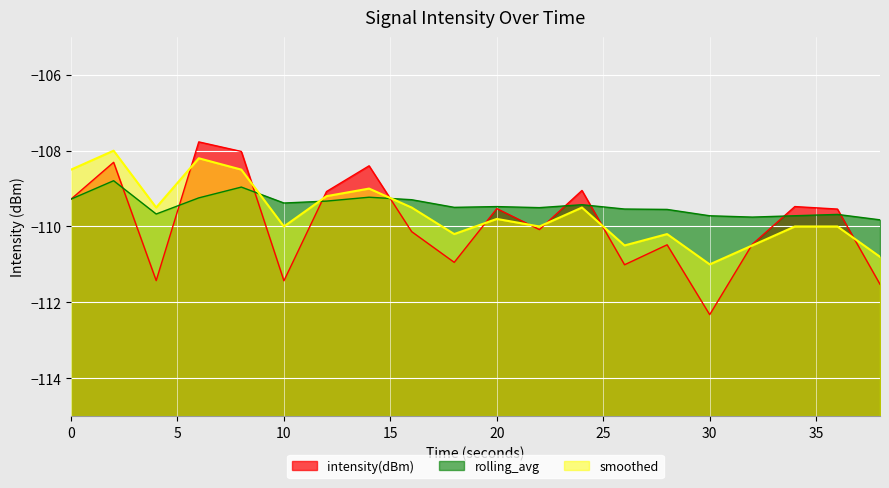

How many lines are shown in the chart?

3